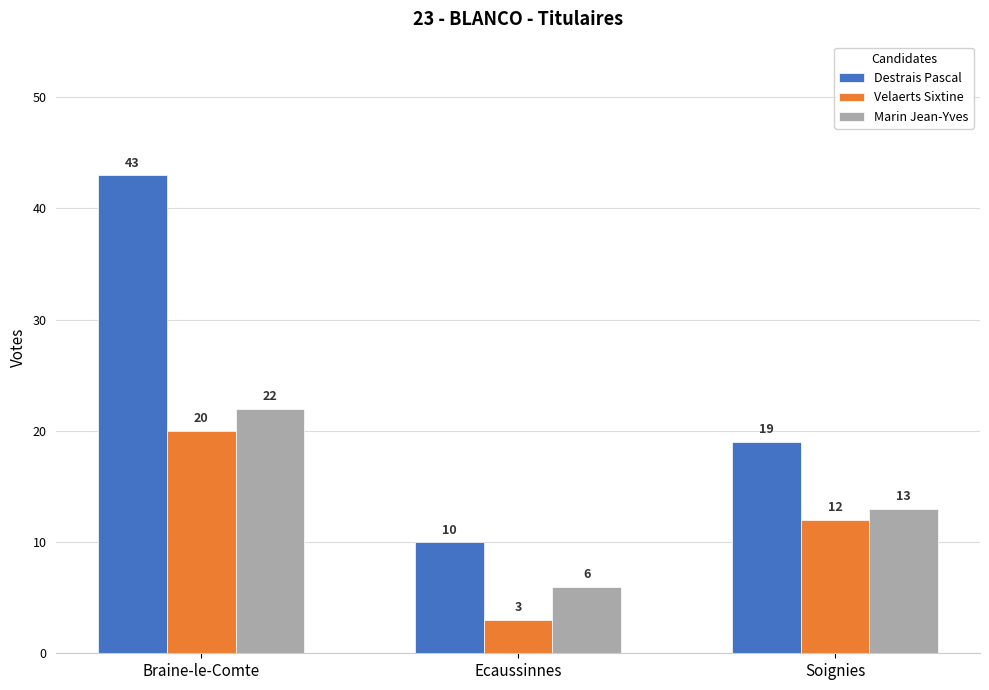

What is the greatest value displayed?

43